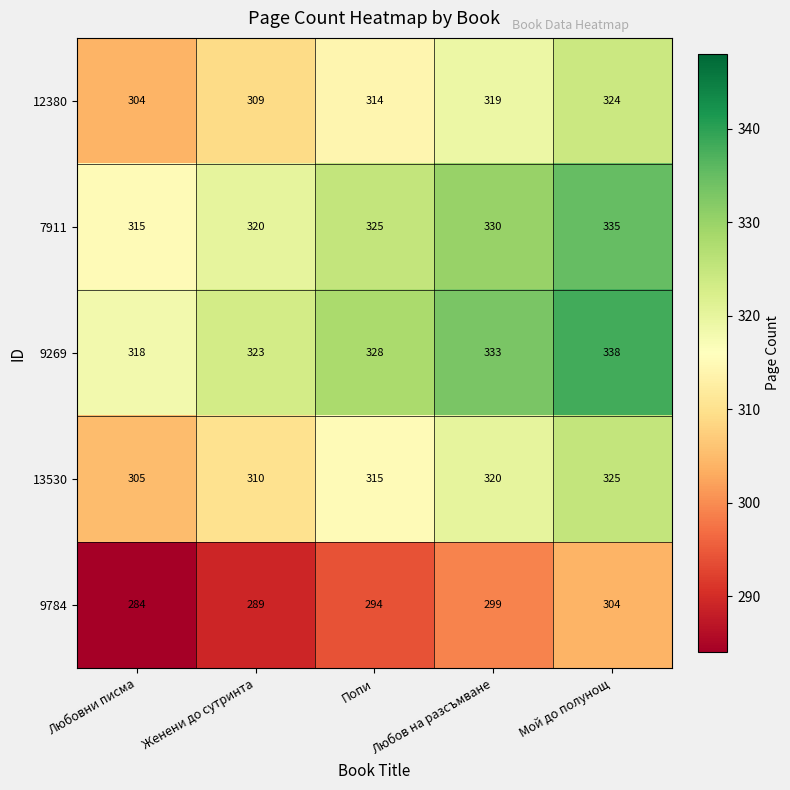

Rank the series by their maximum value, from highest to lowest.

9269, 7911, 13530, 12380, 9784